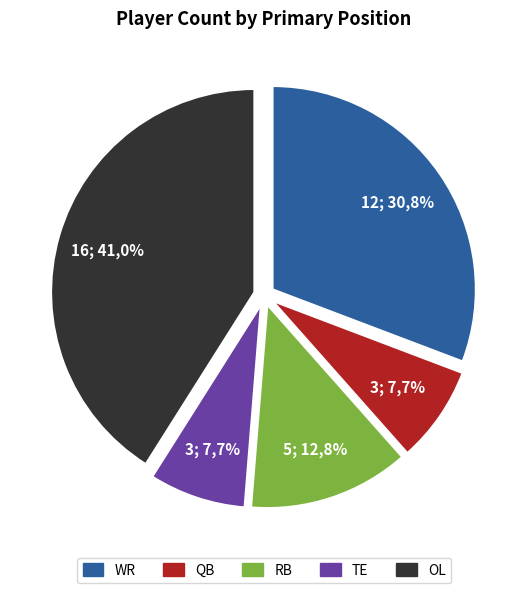

Does OL represent more than half of the total?

No